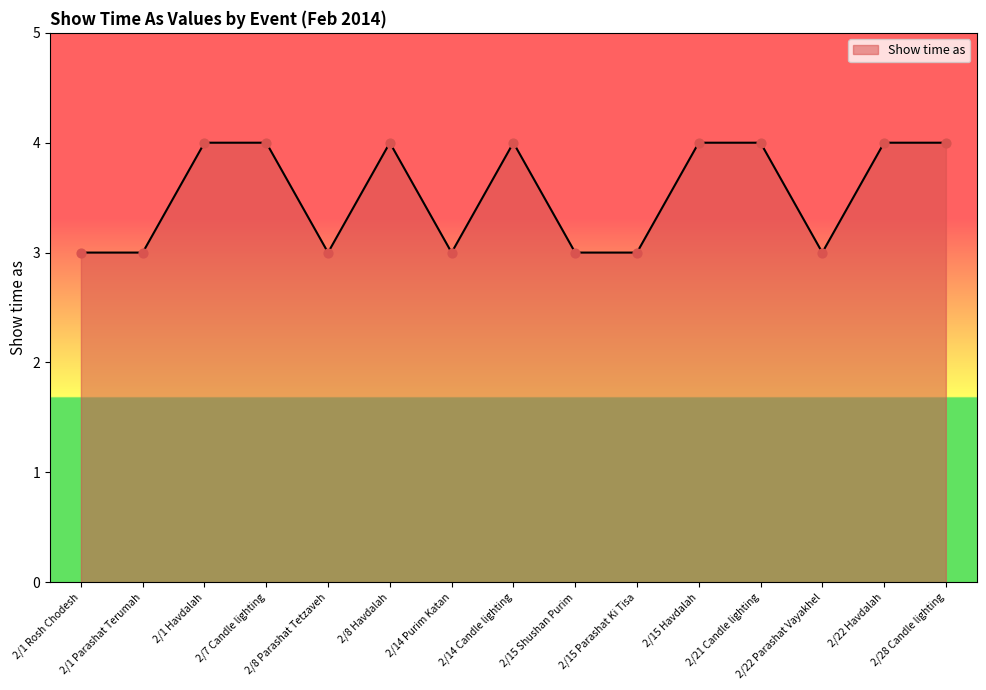

Approximately how many times larger is the value at 2/22 Havdalah compared to 2/8 Havdalah?

1.0